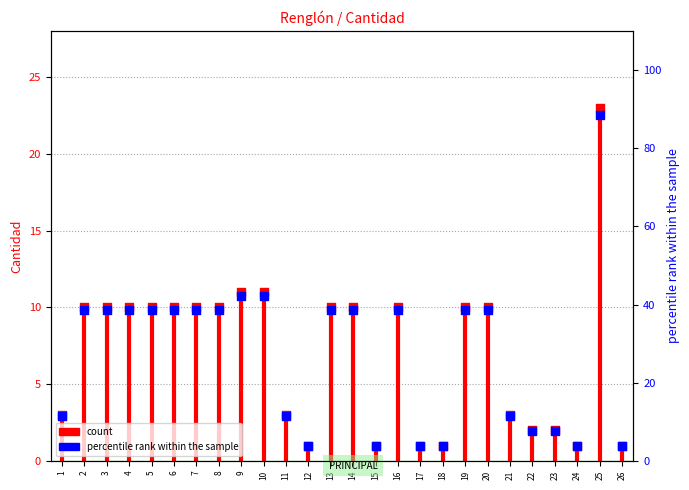

What is the ratio of the value at 22 to the value at 4?

0.2